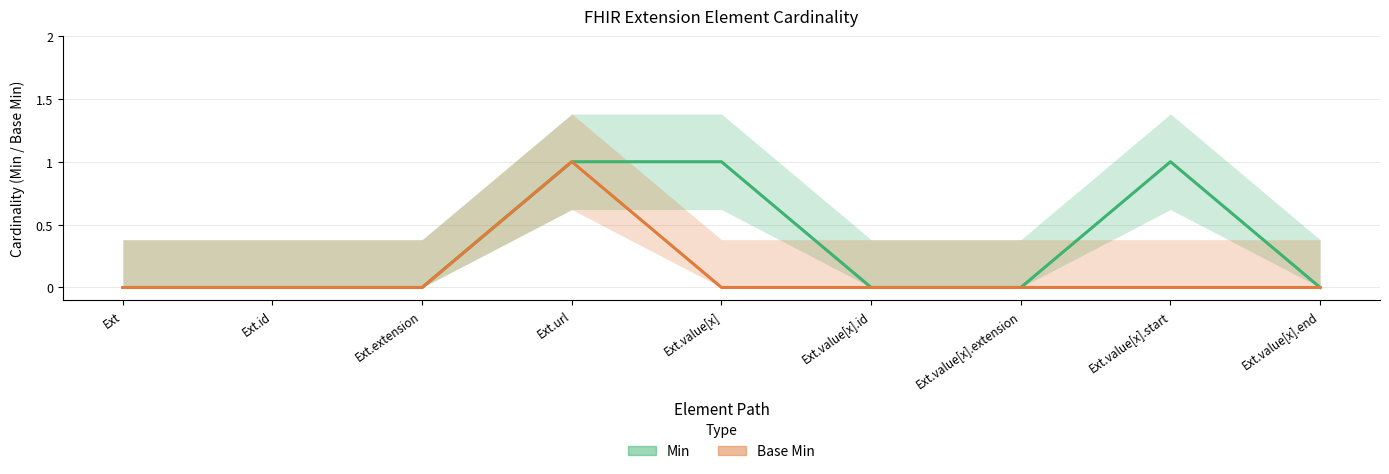

At how many categories does at least one series exceed 0?

3